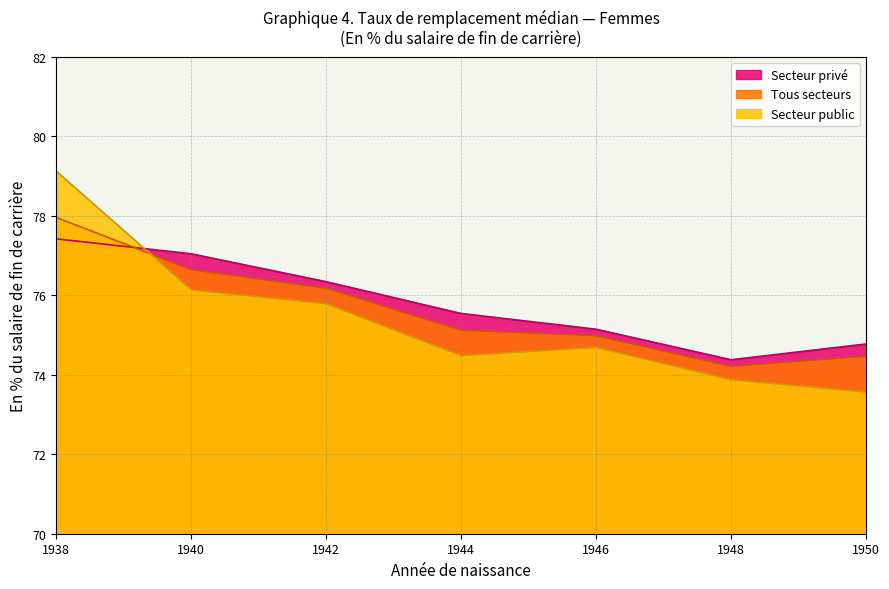

Which series changed the most between 1944 and 1946?

Secteur privé